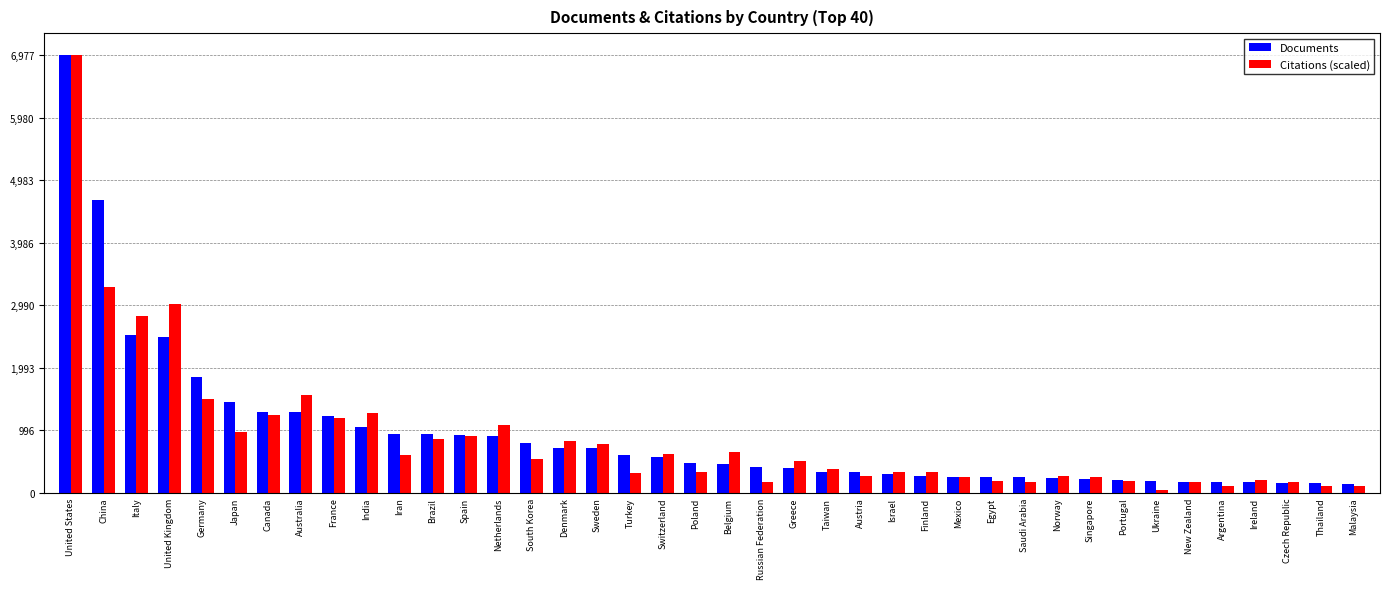

What is the sum of all Citations (scaled) values?

35463.2